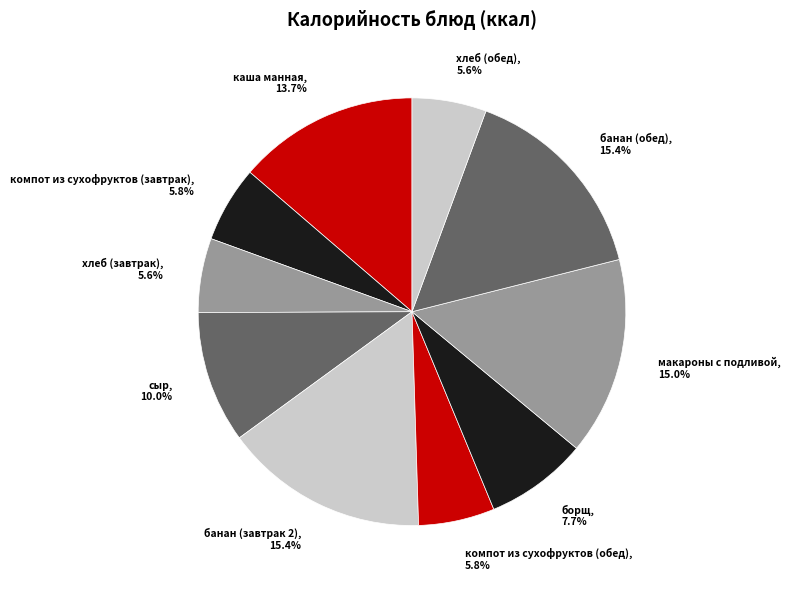

Combined, what portion of the pie is макароны с подливой and банан (обед)?

30.4%